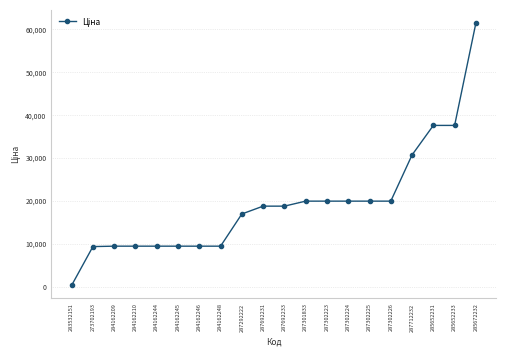

What value does the data have at 285652233?

37593.6